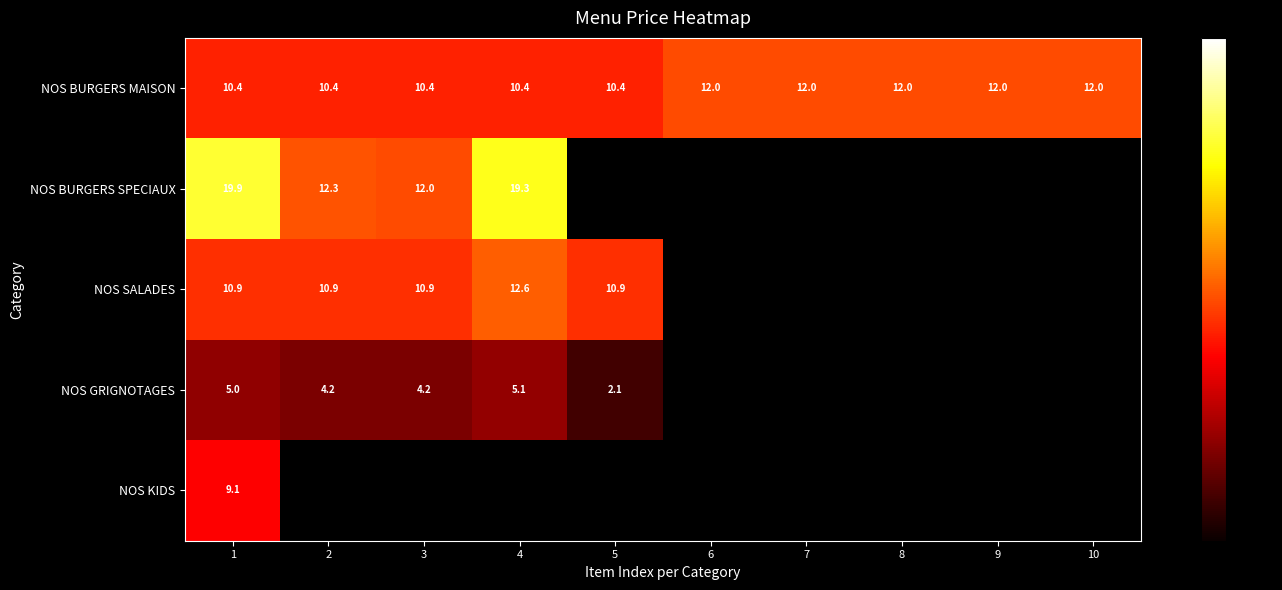

List the series in order of their peak value, highest first.

NOS BURGERS SPECIAUX, NOS SALADES, NOS BURGERS MAISON, NOS KIDS, NOS GRIGNOTAGES